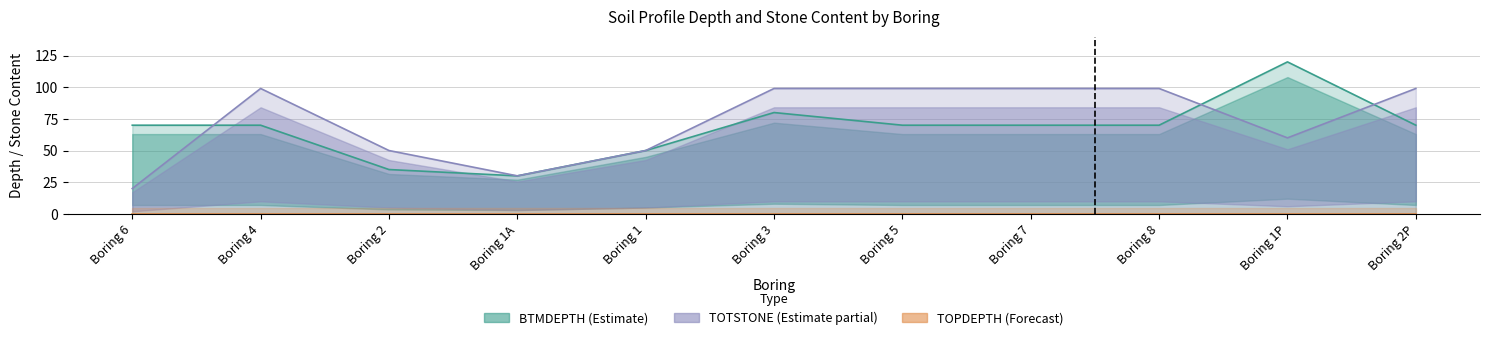

Between Boring 1A and Boring 1P, which series saw the biggest shift?

BTMDEPTH